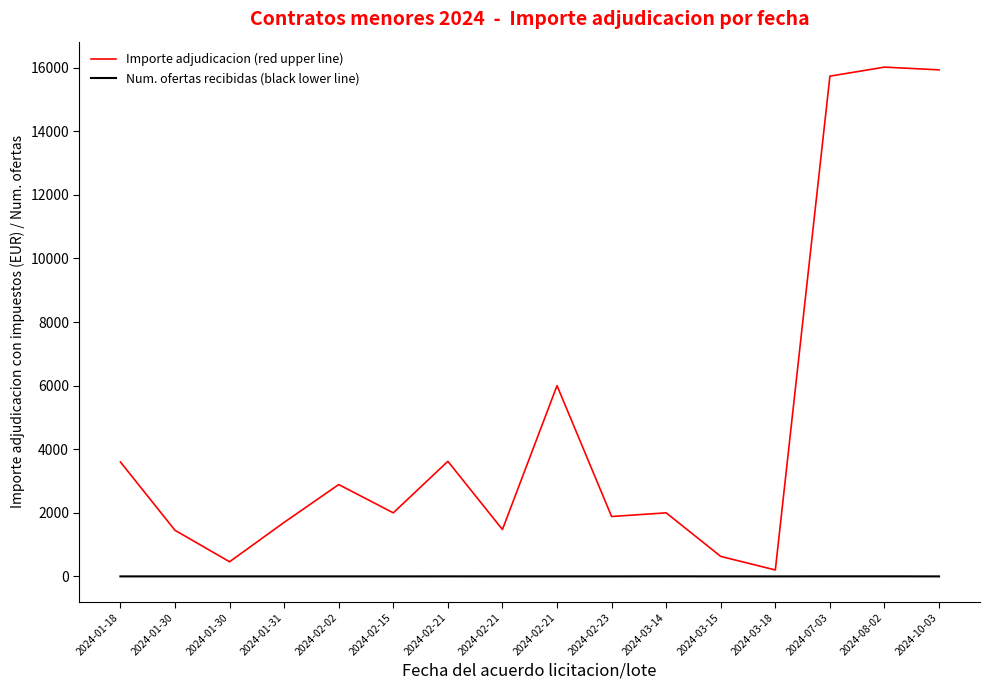

Is it true that Importe adjudicacion (red upper line) equals 6000.0 at 2024-02-21?

True